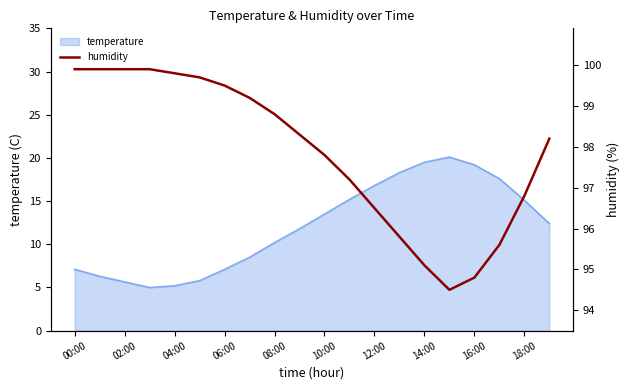

True or false: temperature has a value of 10.2 at 08:00.

True